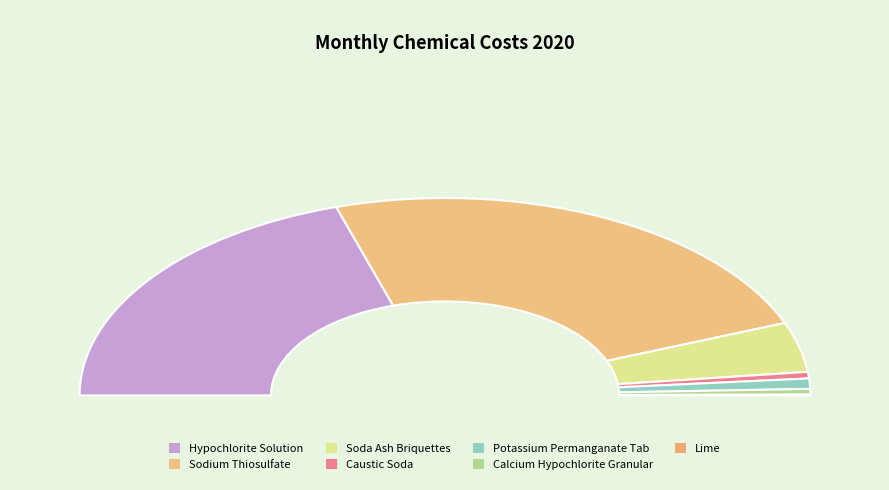

To the nearest percent, what is the average slice percentage?

14%